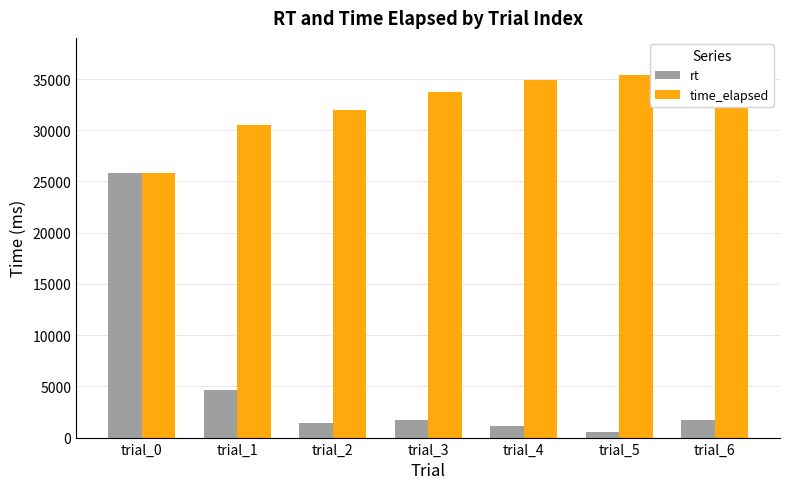

Rank the series at trial_5 from highest to lowest value.

time_elapsed, rt